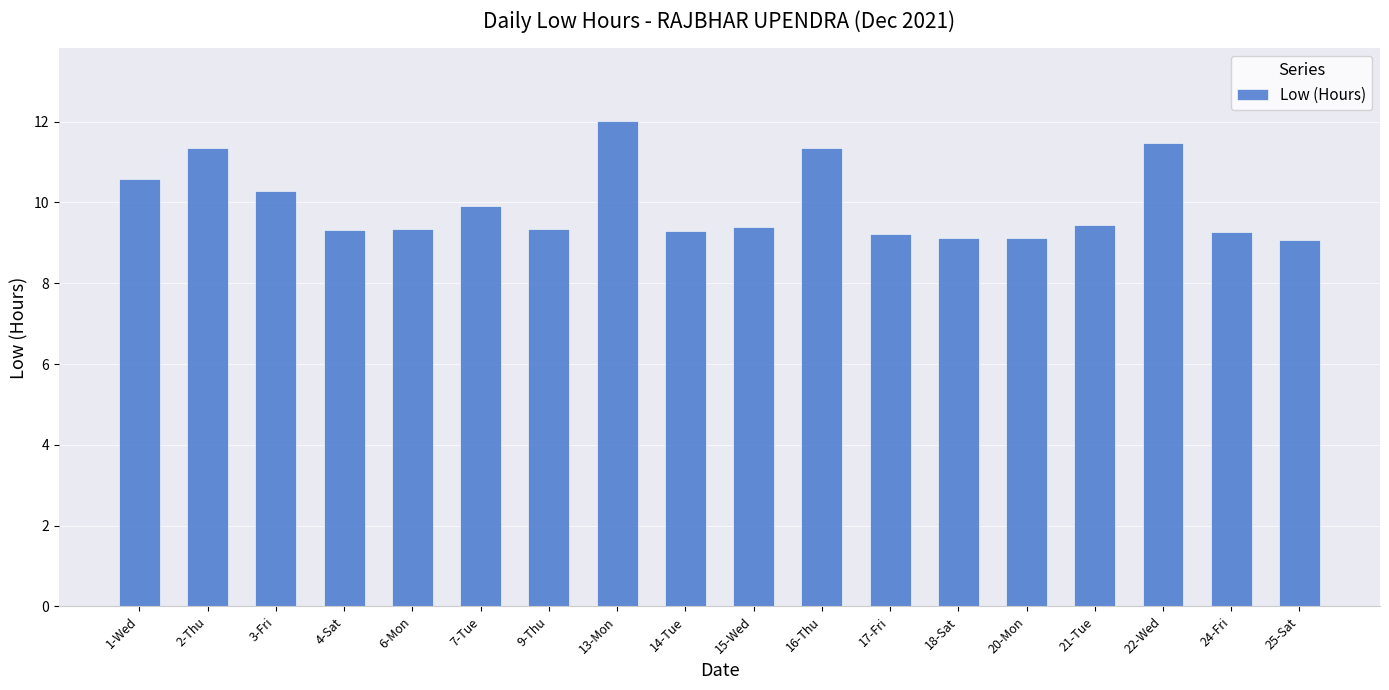

What is the average value?

9.9